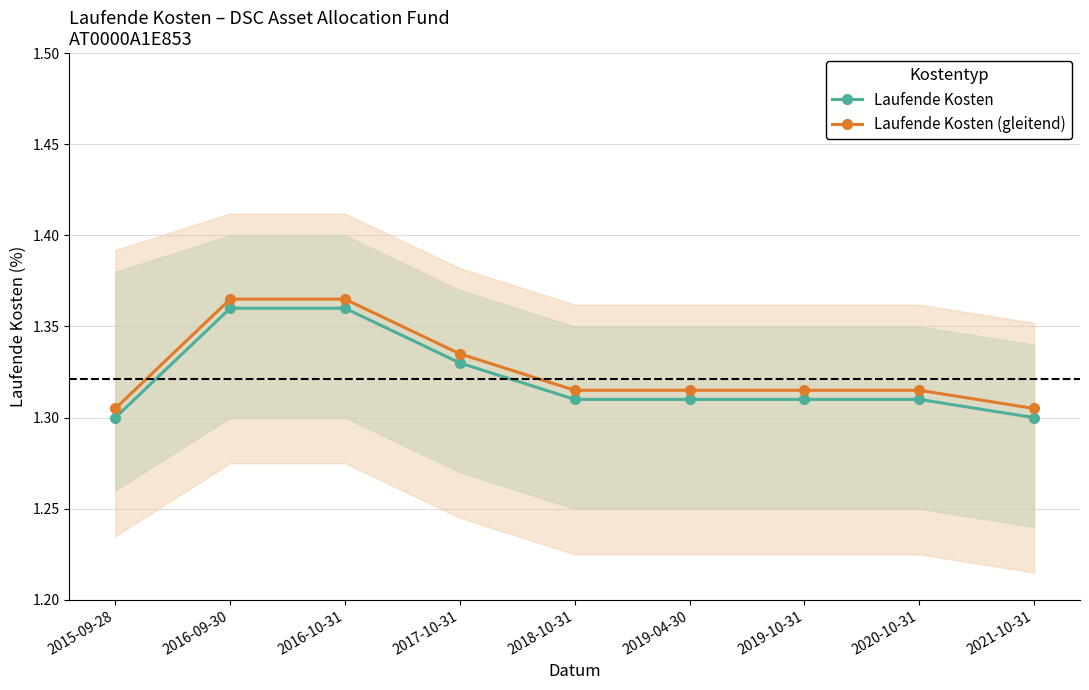

The Laufende Kosten (gleitend) series shows 2.0 at 2019-10-31. True or false?

False